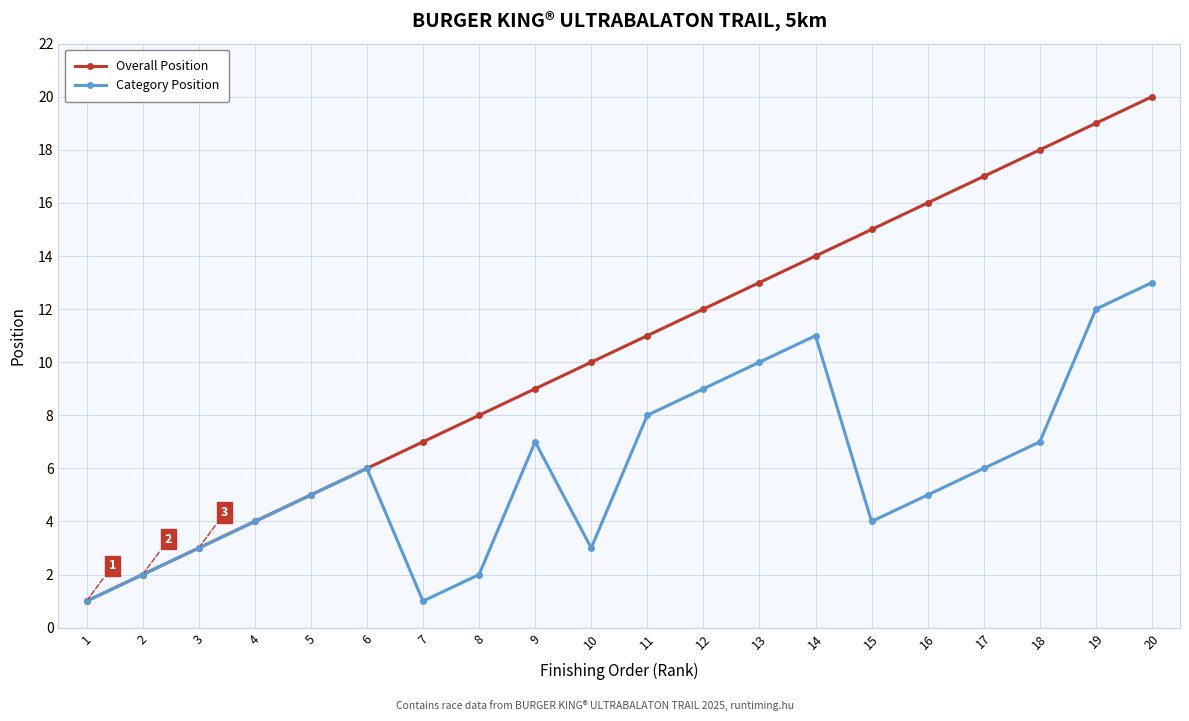

Between 4 and 10, which series saw the biggest shift?

Overall Position